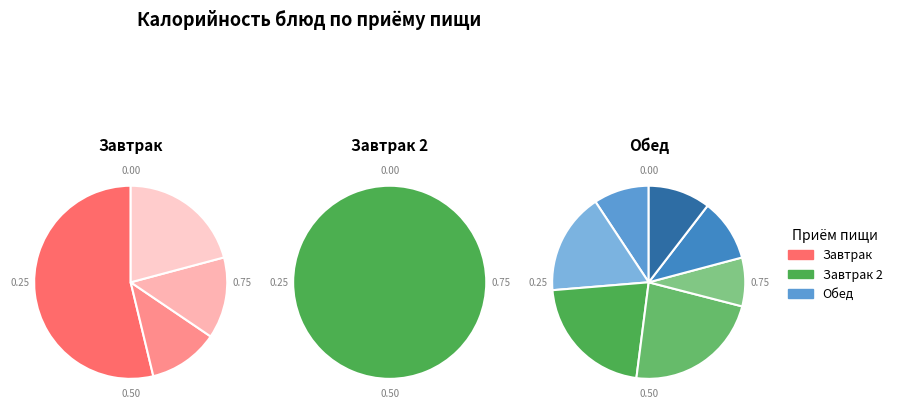

How many segments does this pie chart have?

12